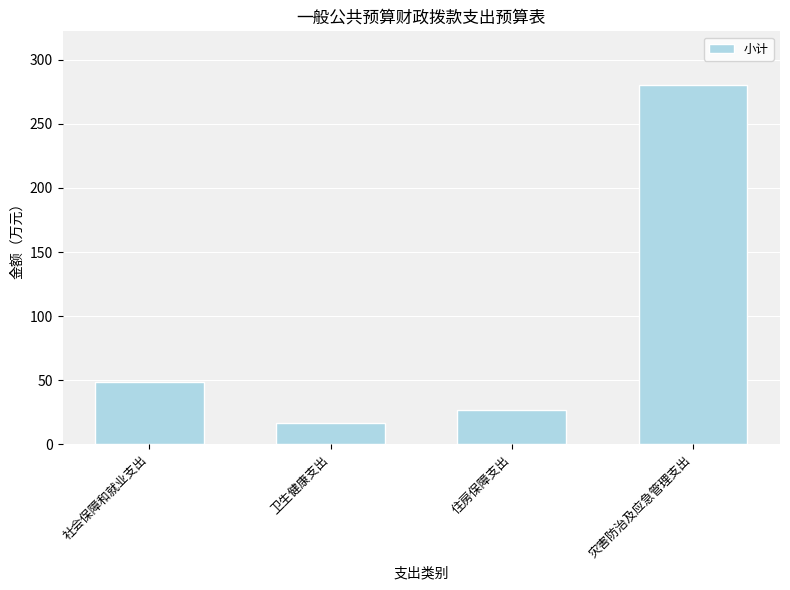

Between 社会保障和就业支出 and 卫生健康支出, which is larger?

社会保障和就业支出